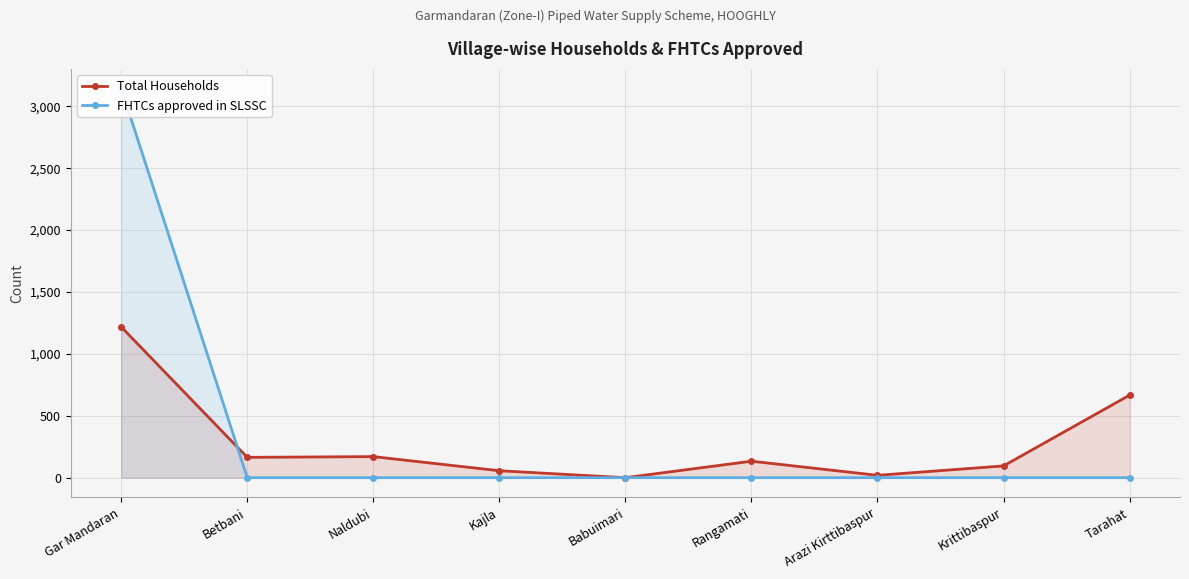

How many interior local valleys does the Total Households series have?

3